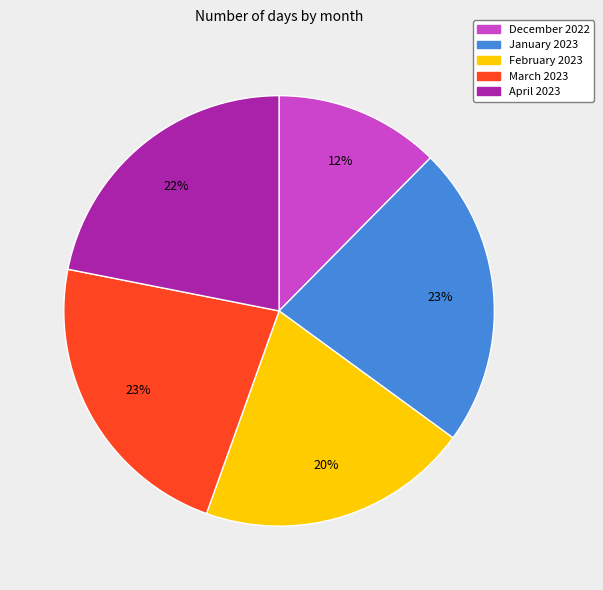

What percentage is the February 2023 slice, to the nearest percent?

20%